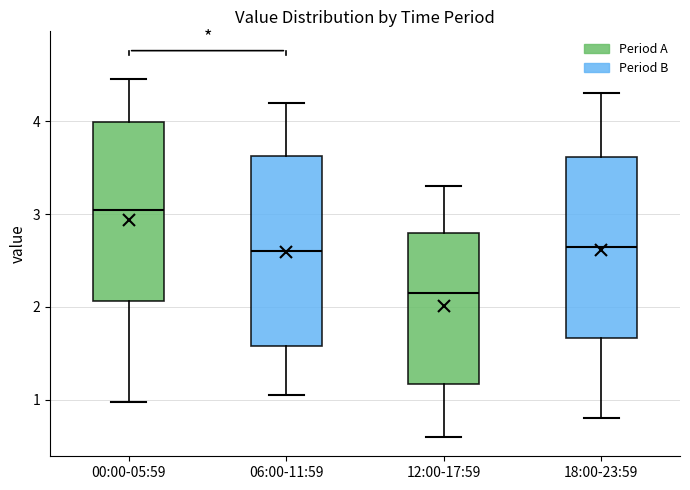

Reading left to right, transcribe this box plot: for each box, give where its median line is, the range the box spans, and where its two whiskers end, as read against the y-axis. The values are not printed on the chart, so give them approximately, as read against the axis.

00:00-05:59: median 3.0, box 2.1 to 4.0, whiskers 1.0 to 4.5
06:00-11:59: median 2.6, box 1.6 to 3.6, whiskers 1.1 to 4.2
12:00-17:59: median 2.2, box 1.2 to 2.8, whiskers 0.6 to 3.3
18:00-23:59: median 2.7, box 1.7 to 3.6, whiskers 0.8 to 4.3